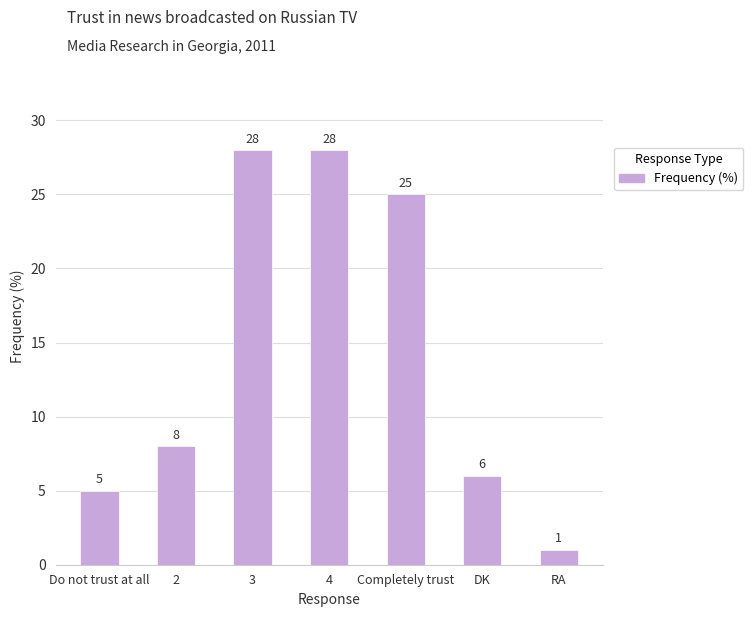

At which category does the chart reach its minimum across all series?

RA